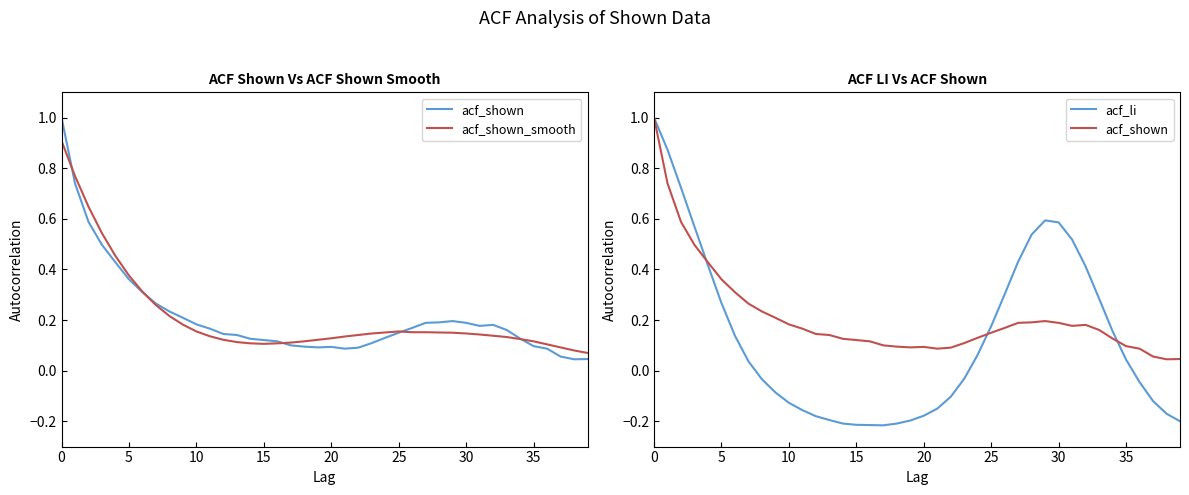

What are all the series names shown in the legend?

acf_shown, acf_shown_smooth, acf_li